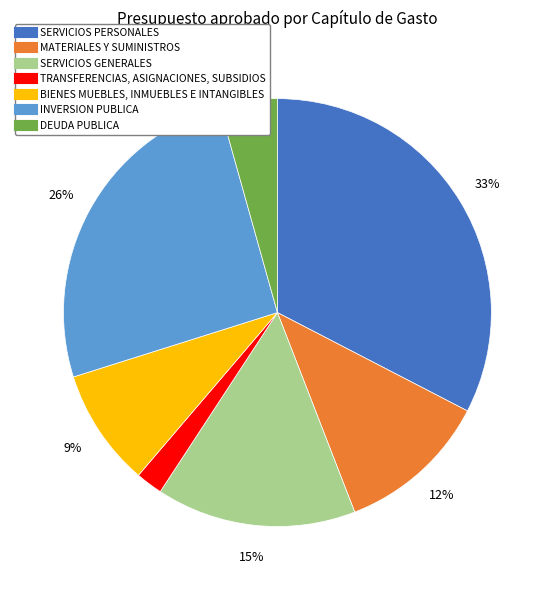

Do DEUDA PUBLICA and BIENES MUEBLES, INMUEBLES E INTANGIBLES together represent more than half of the pie?

No